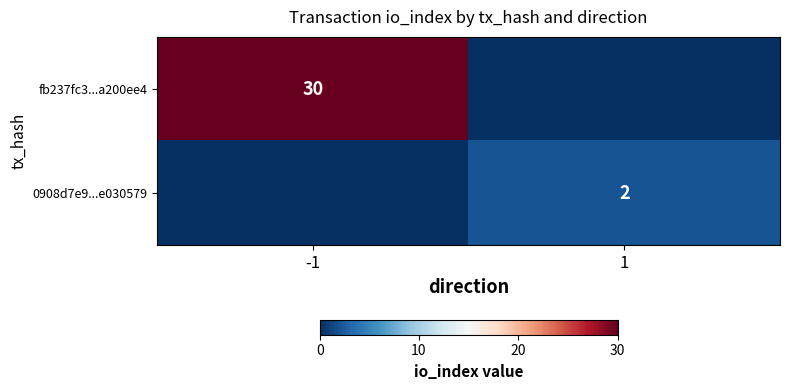

Is it true that 0908d7e9...e030579 equals 1 at 1?

False